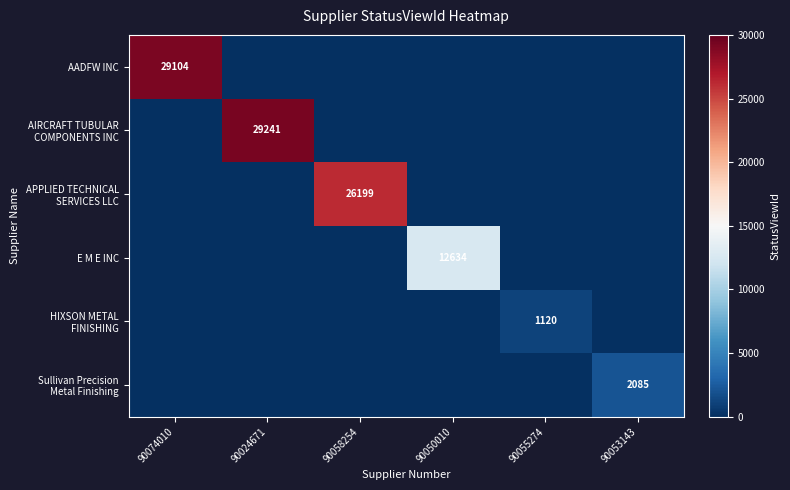

At how many categories does at least one series exceed 27891?

2